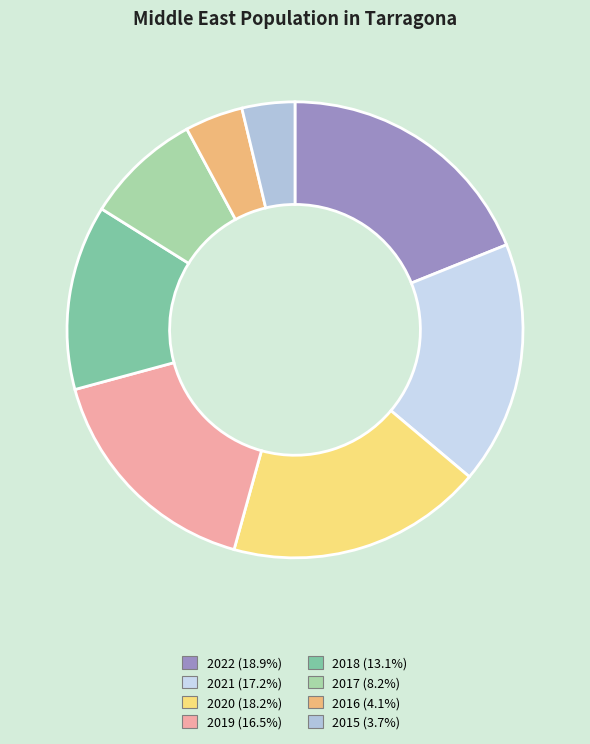

How many slices are in this pie chart?

8